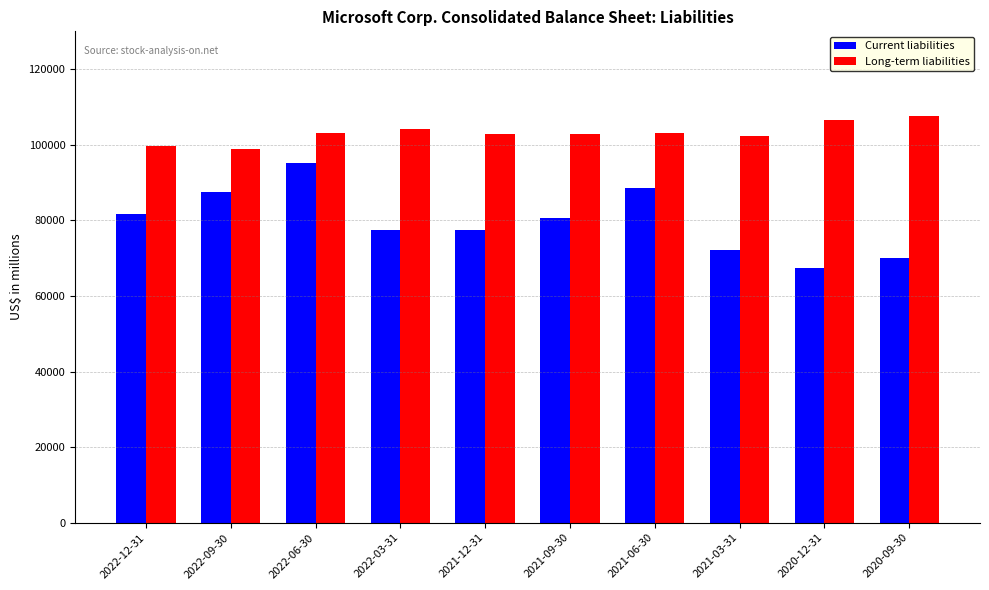

What is the difference between the Long-term liabilities values at 2020-12-31 and 2022-06-30?

3199